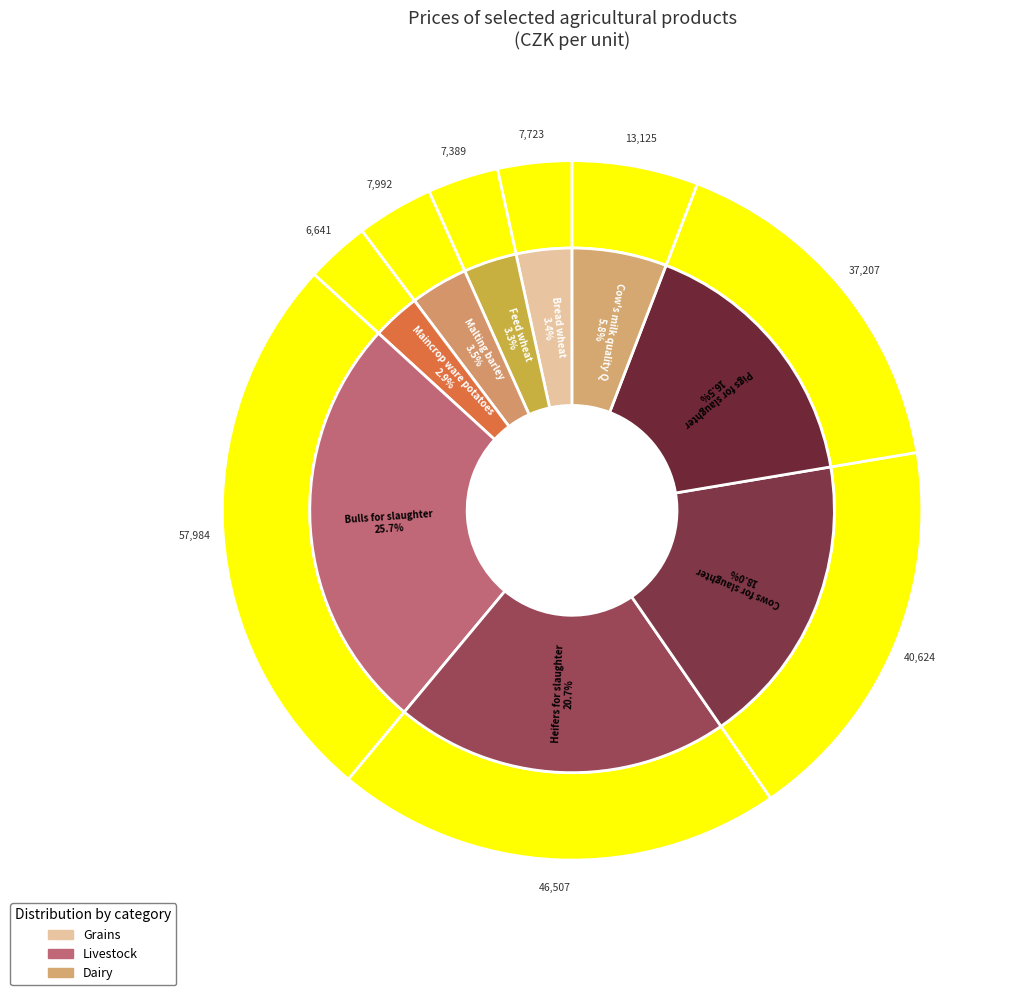

To the nearest percent, what portion does Bulls for slaughter represent?

26%